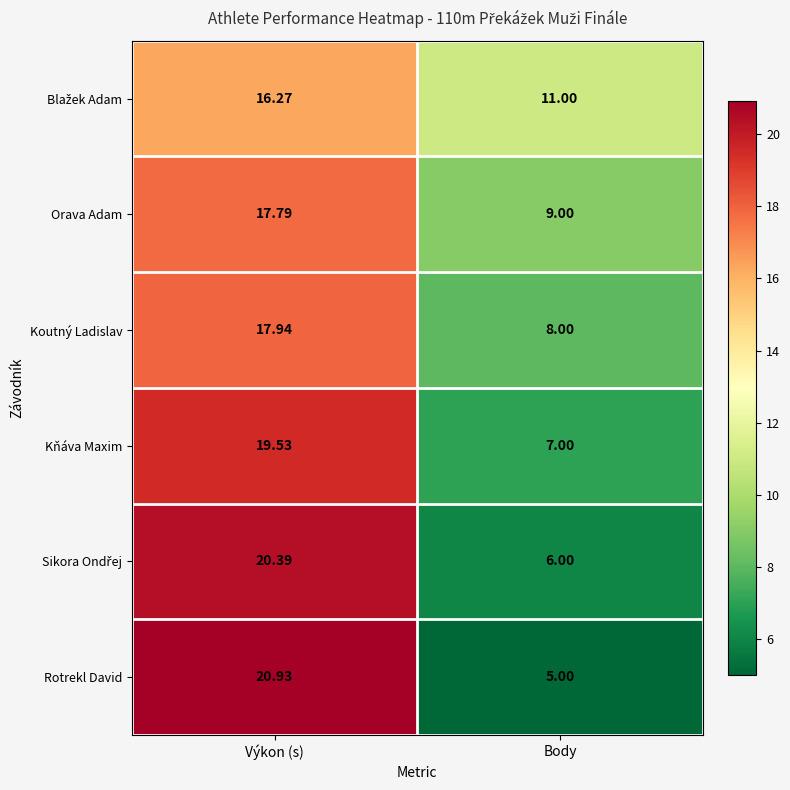

Which series has the largest range (max minus min)?

Rotrekl David